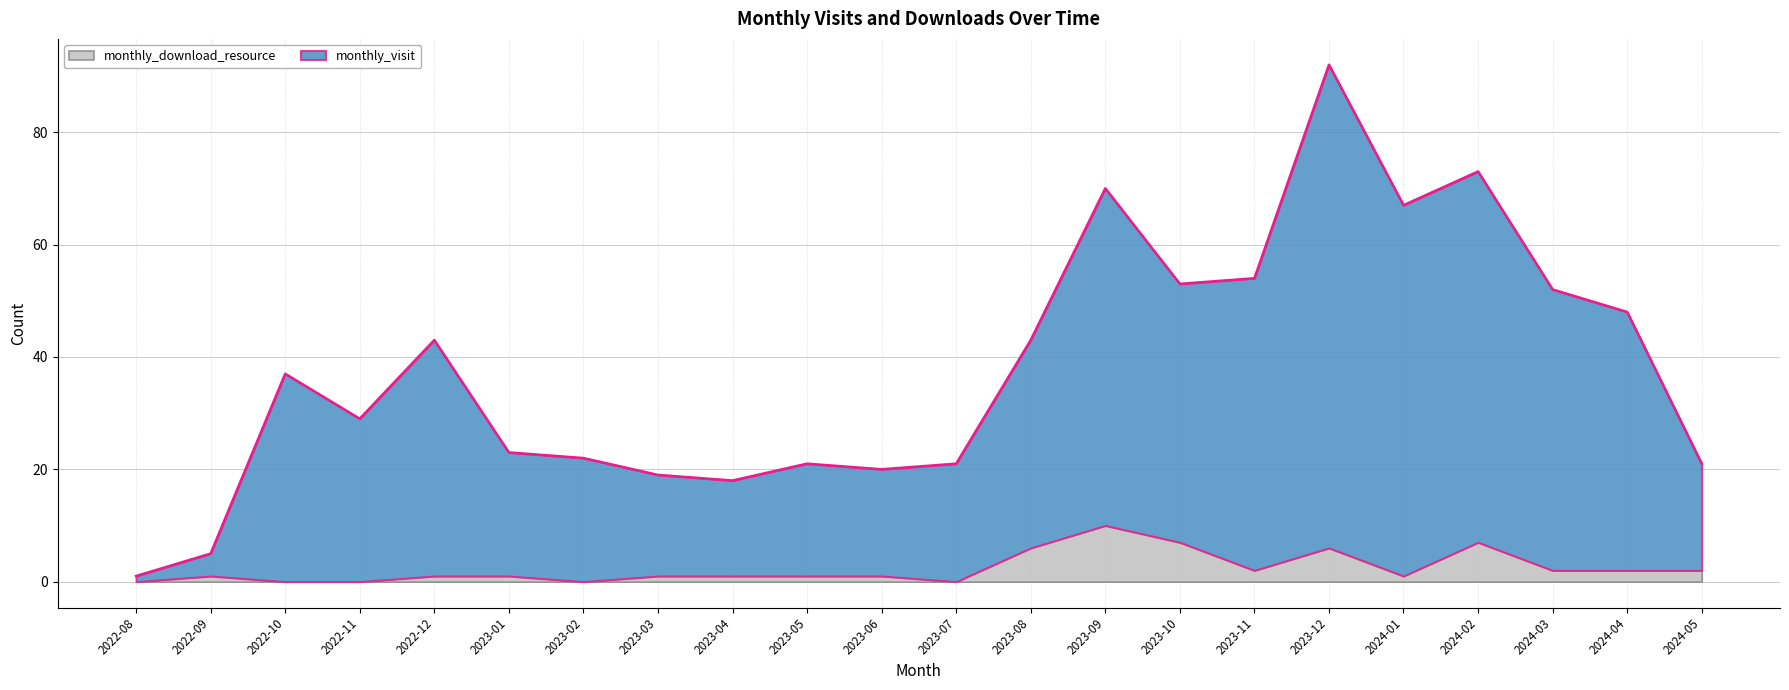

What is the value of the 19th point from the left?

73